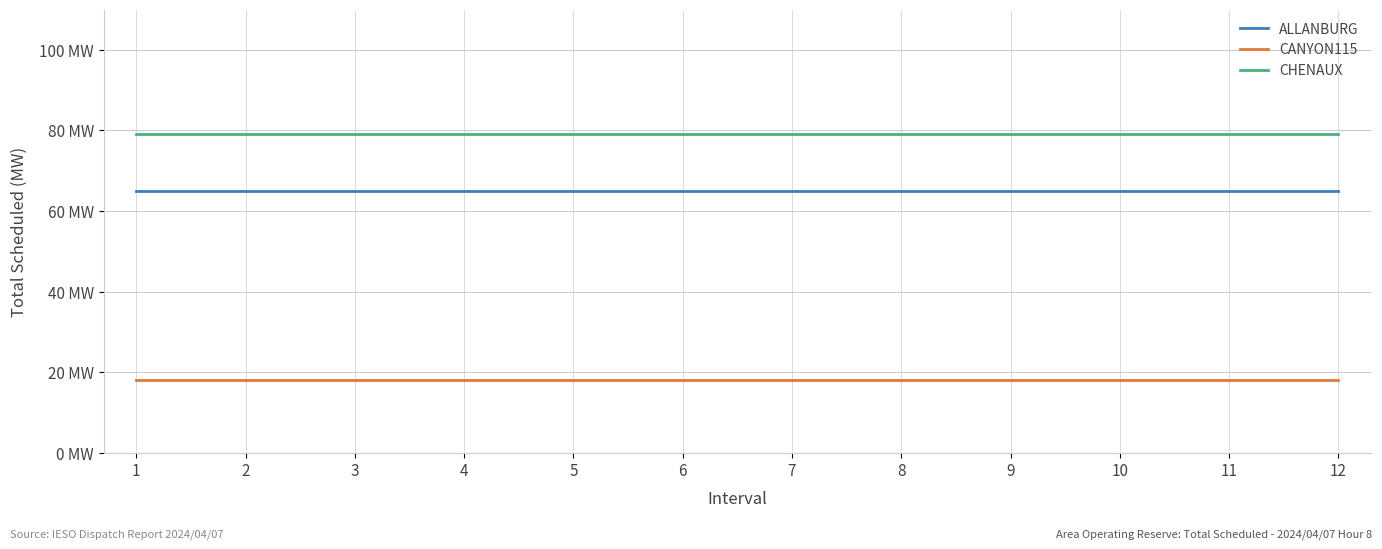

True or false: CHENAUX has more than 0 points higher than both neighbors.

False